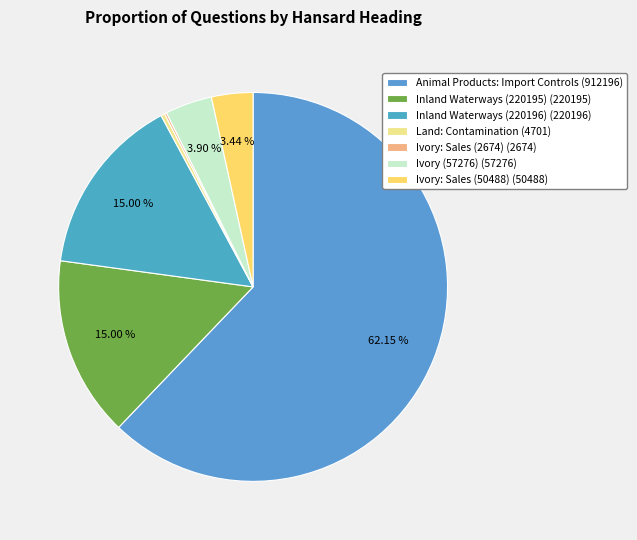

To the nearest percent, what is the difference between the largest and smallest slice percentages?

62%